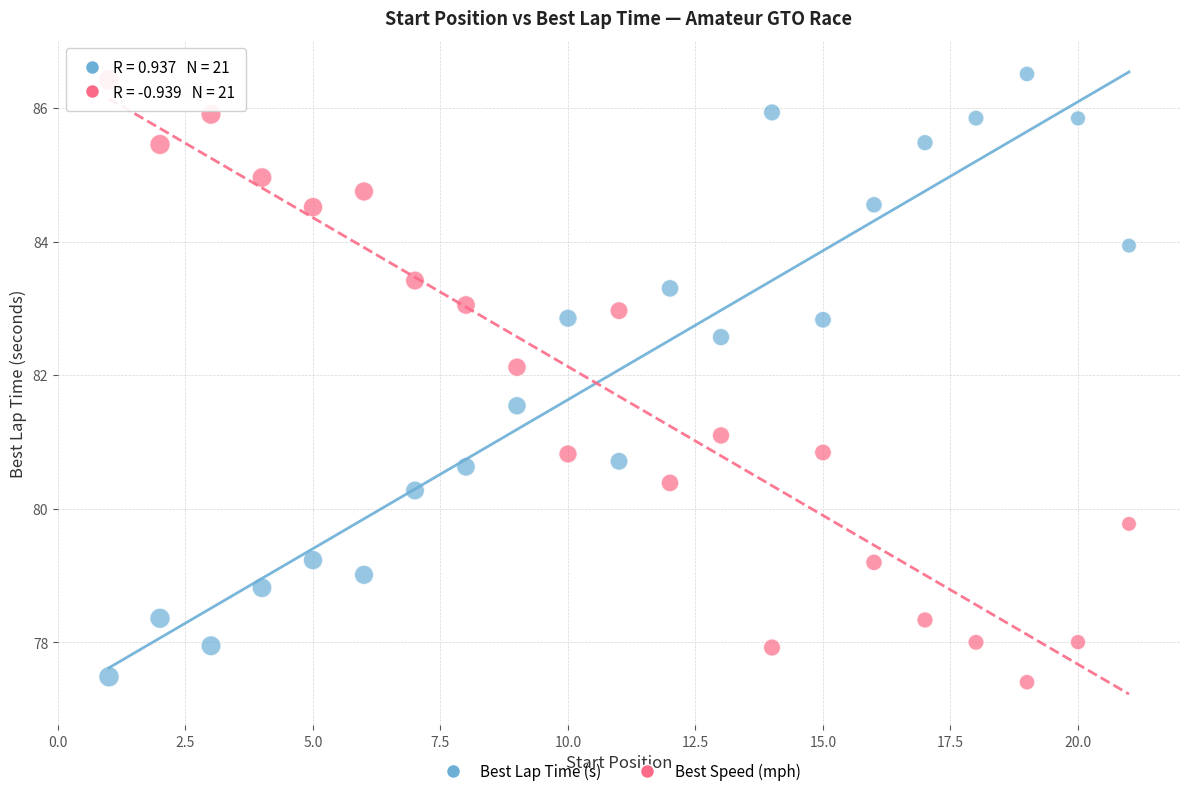

What are all the series names shown in the legend?

Best Lap Time (s), Best Speed (mph)